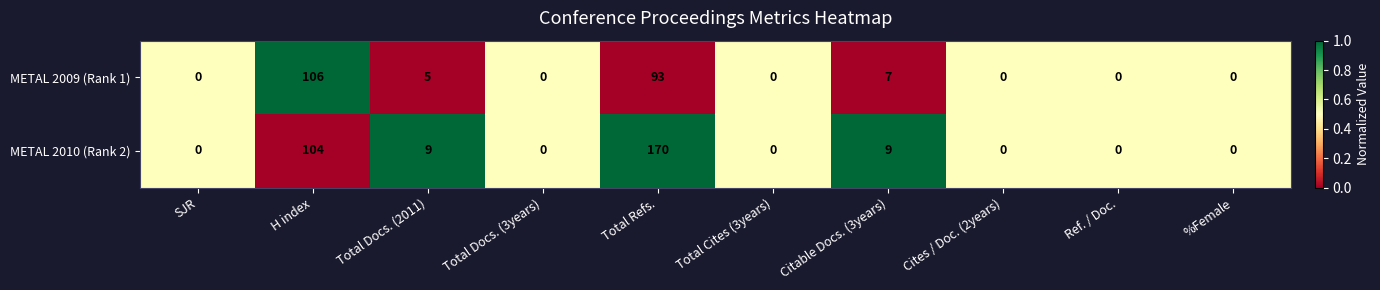

Where is METAL 2009 (Rank 1) nearest to the value 53?

Total Refs.